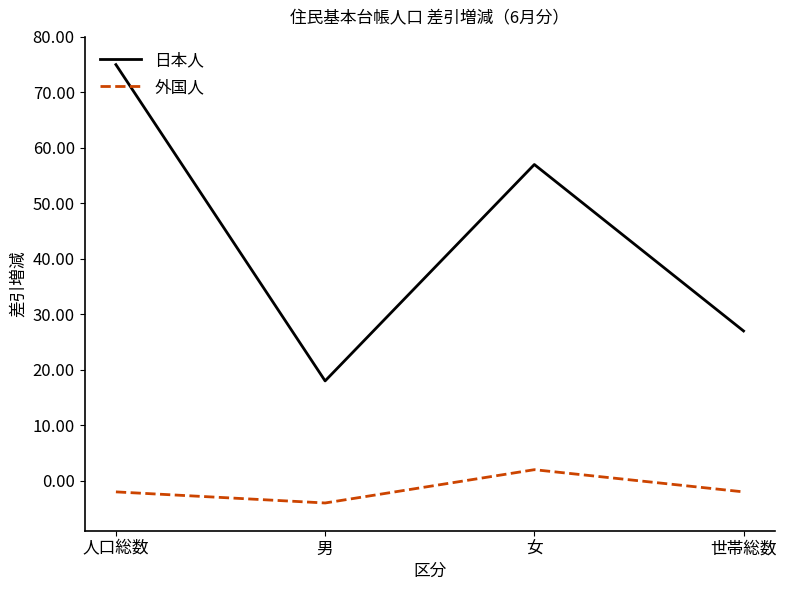

Rank the series by their average value, from highest to lowest.

日本人, 外国人